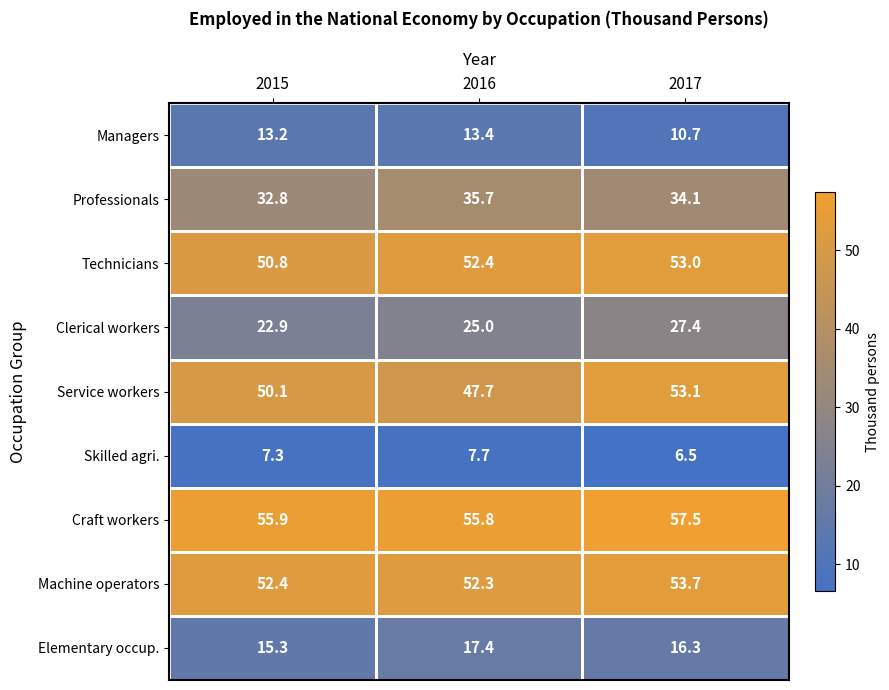

What is the difference between the Service workers values at 2015 and 2017?

3.0